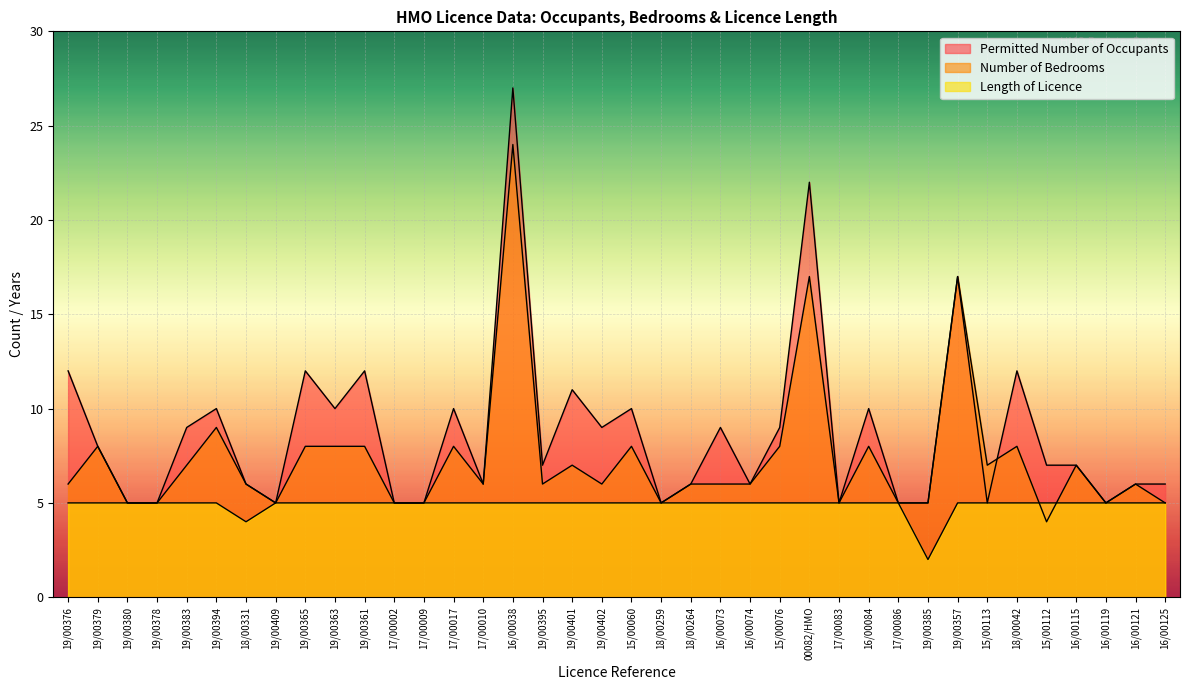

In Permitted Number of Occupants, how many points are lower than both neighbors (excluding endpoints)?

10